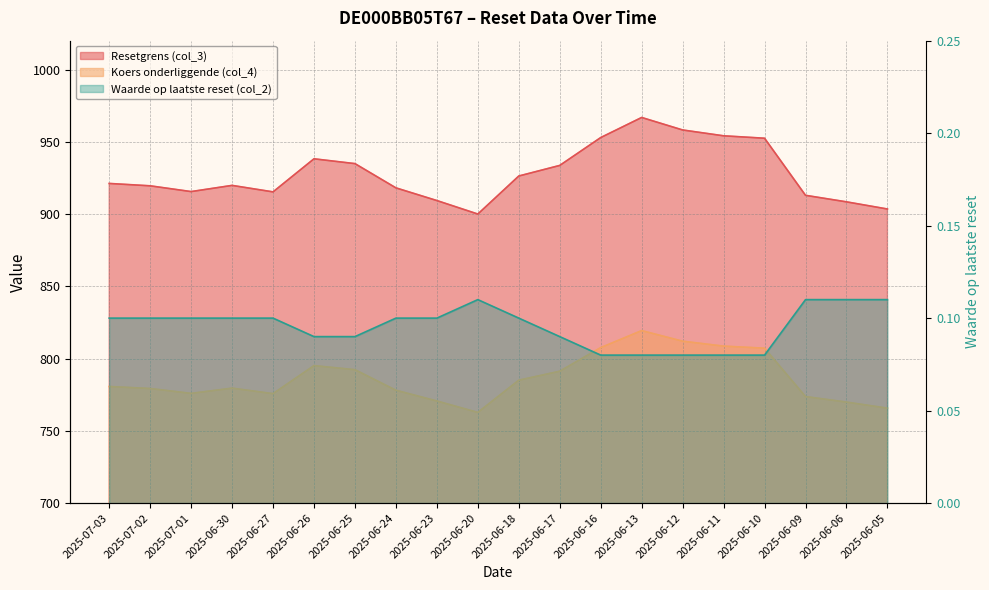

List the labels in order of Waarde op laatste reset (col_2) value, smallest first.

2025-06-16, 2025-06-13, 2025-06-12, 2025-06-11, 2025-06-10, 2025-06-26, 2025-06-25, 2025-06-17, 2025-07-03, 2025-07-02, 2025-07-01, 2025-06-30, 2025-06-27, 2025-06-24, 2025-06-23, 2025-06-18, 2025-06-20, 2025-06-09, 2025-06-06, 2025-06-05